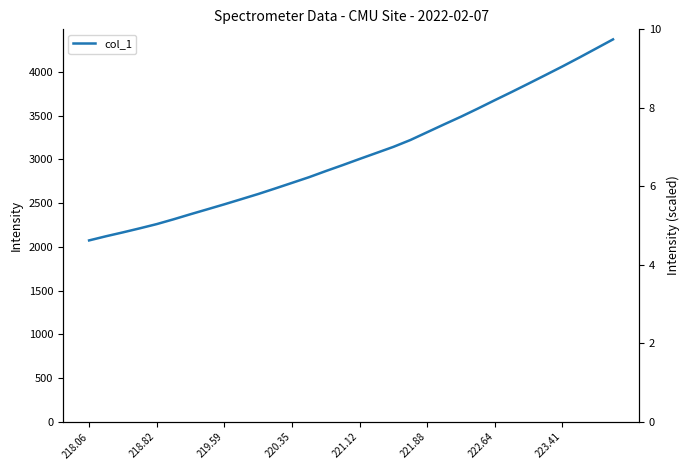

True or false: the data has more than 2 interior local peaks.

False